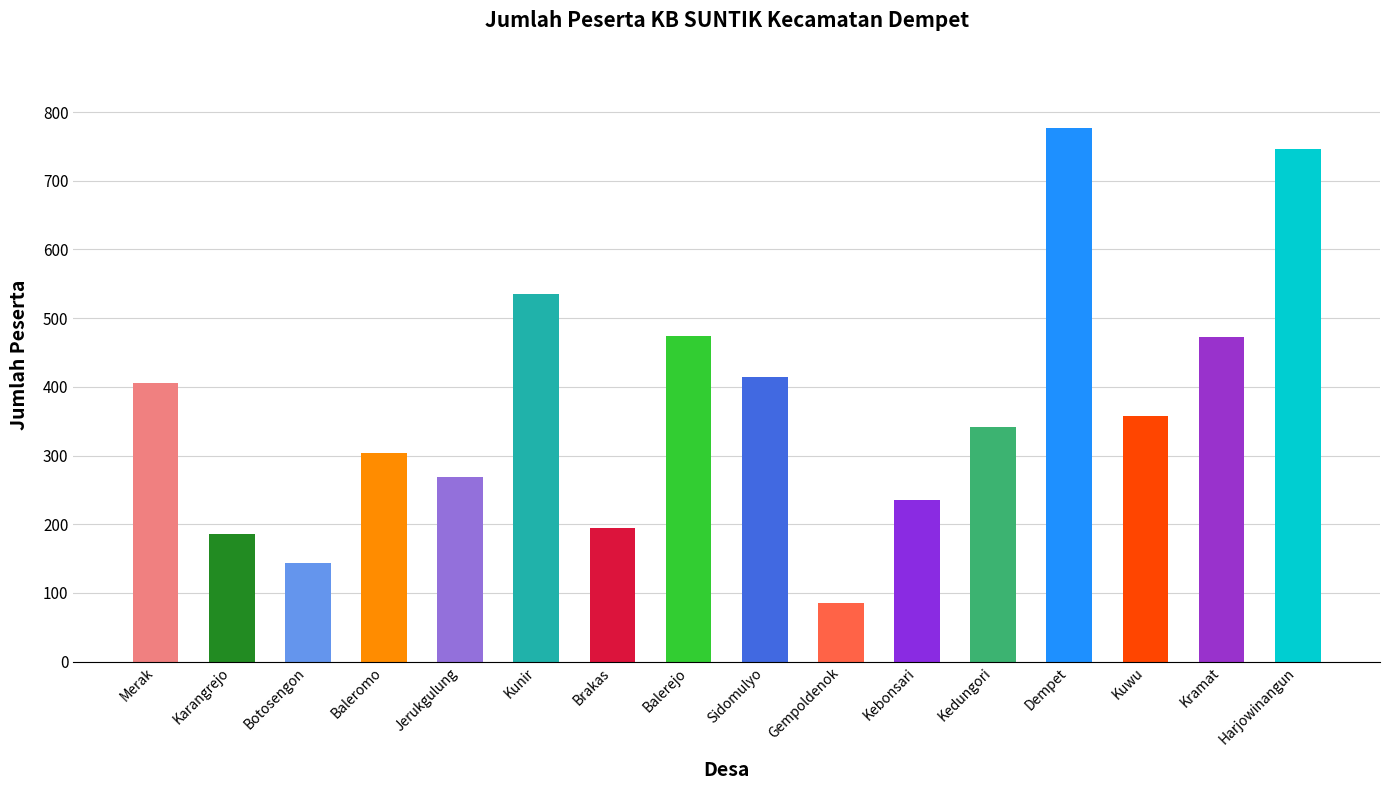

Approximately how many times larger is the value at Sidomulyo compared to Jerukgulung?

1.5